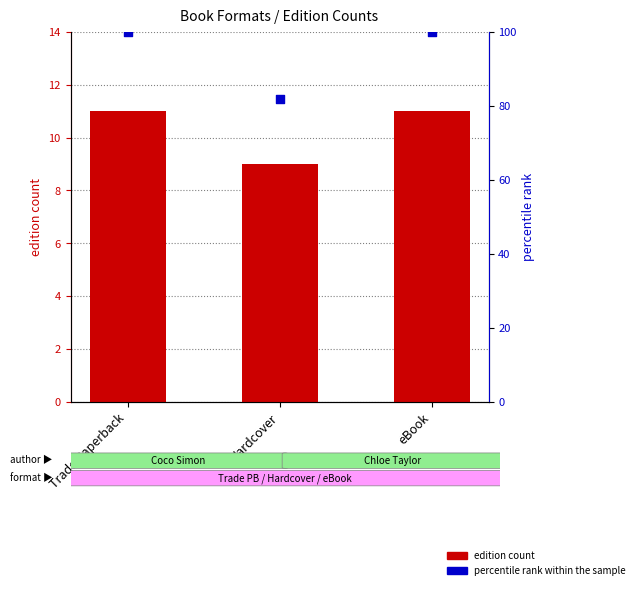

At which category is the sum across all series the highest?

Trade Paperback